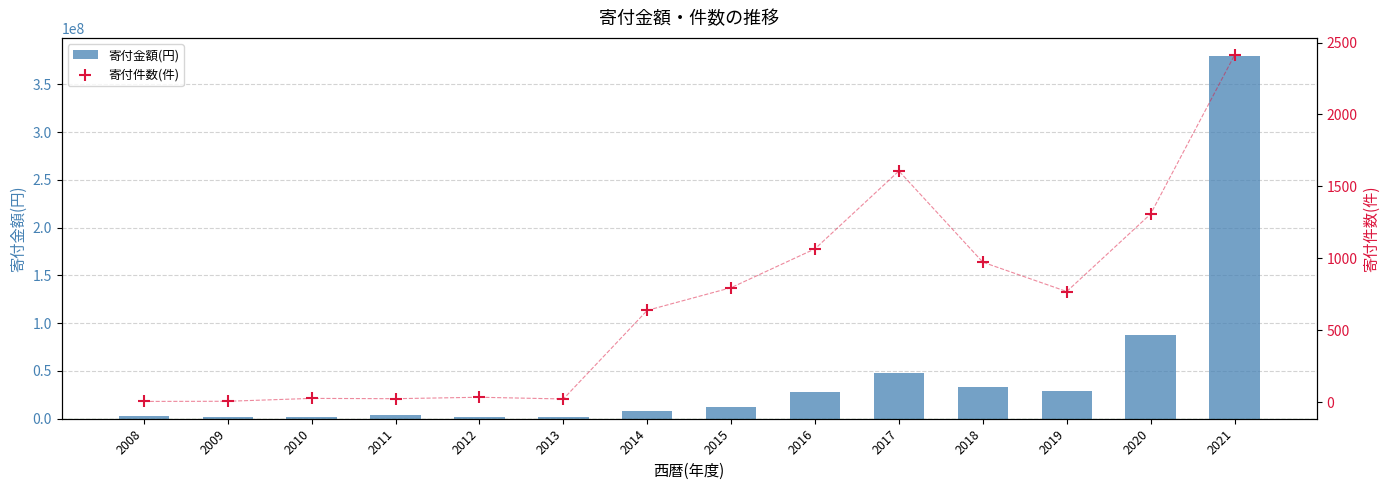

Is the value of 寄付金額(円) at 2013 greater than the value of 寄付件数(件) at 2011?

Yes